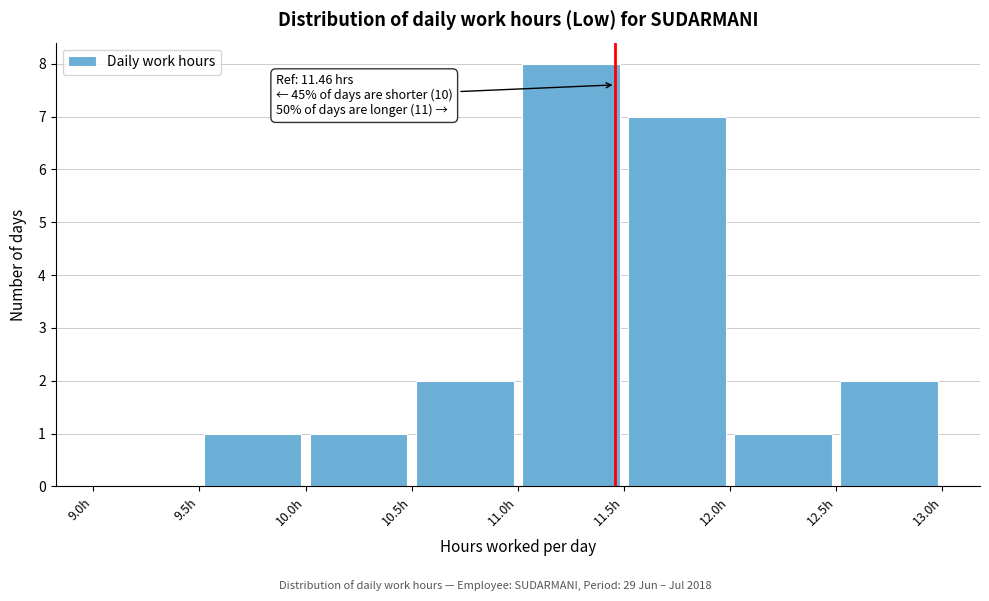

Over which range of the x-axis is the bar tallest?

11.0 to 11.5